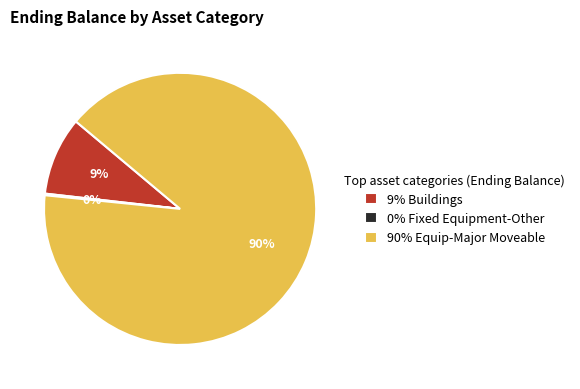

Is there any slice that represents more than half of the pie?

Yes